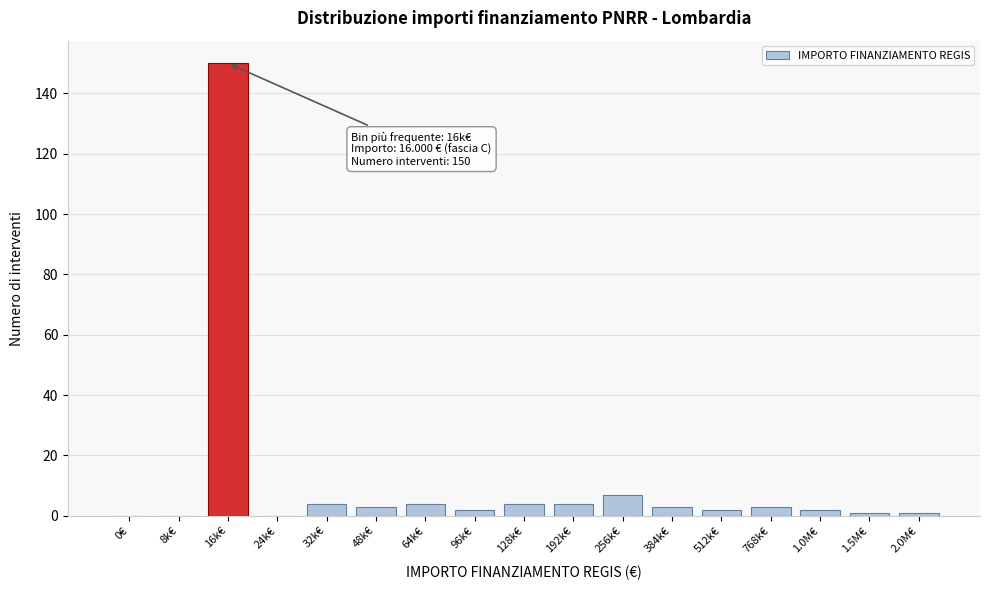

Reading right to left, list all the values displayed in this chart.

2.0M€=1	1.5M€=1	1.0M€=2	768k€=3	512k€=2	384k€=3	256k€=7	192k€=4	128k€=4	96k€=2	64k€=4	48k€=3	32k€=4	24k€=0	16k€=150	8k€=0	0€=0